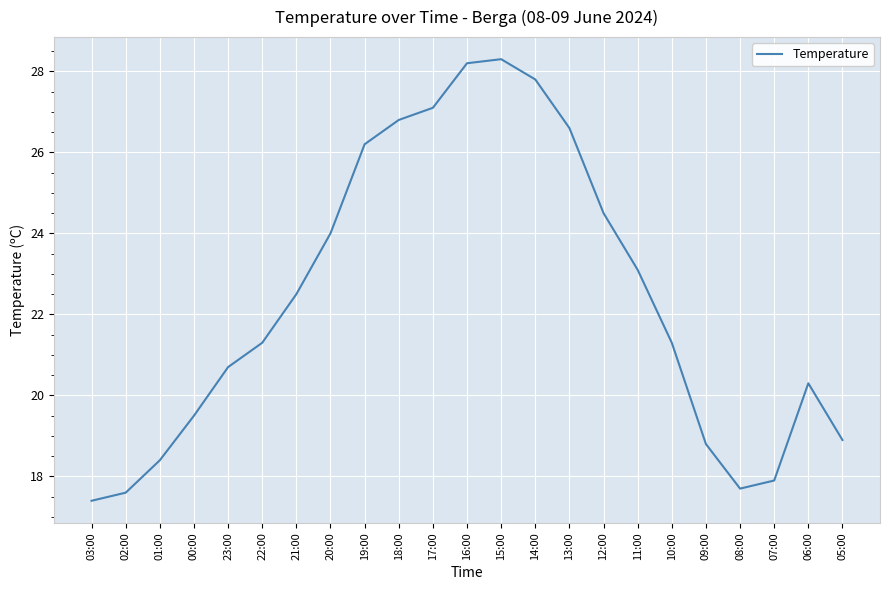

What position from the left is 22:00?

6